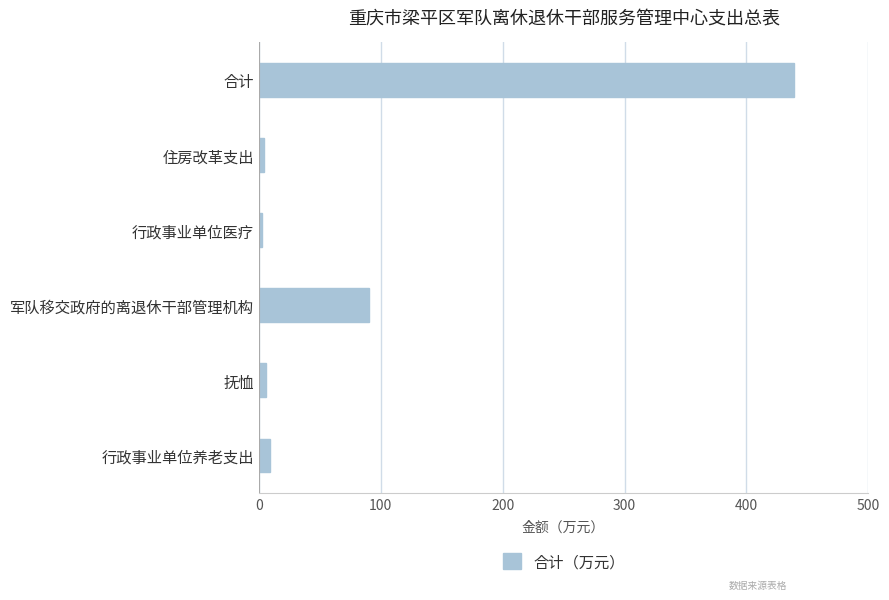

Is it true that the value at 合计 is 144.7?

False